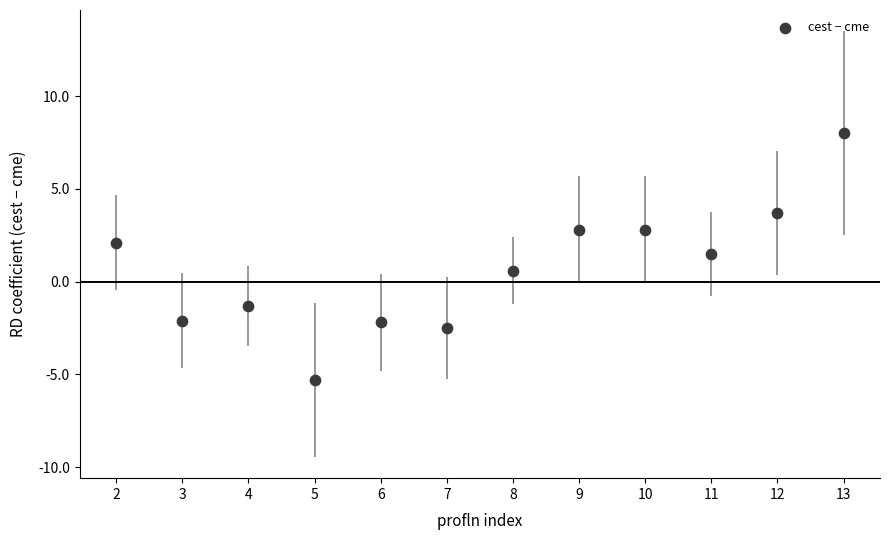

What is the range of Y values (max minus min)?

13.3